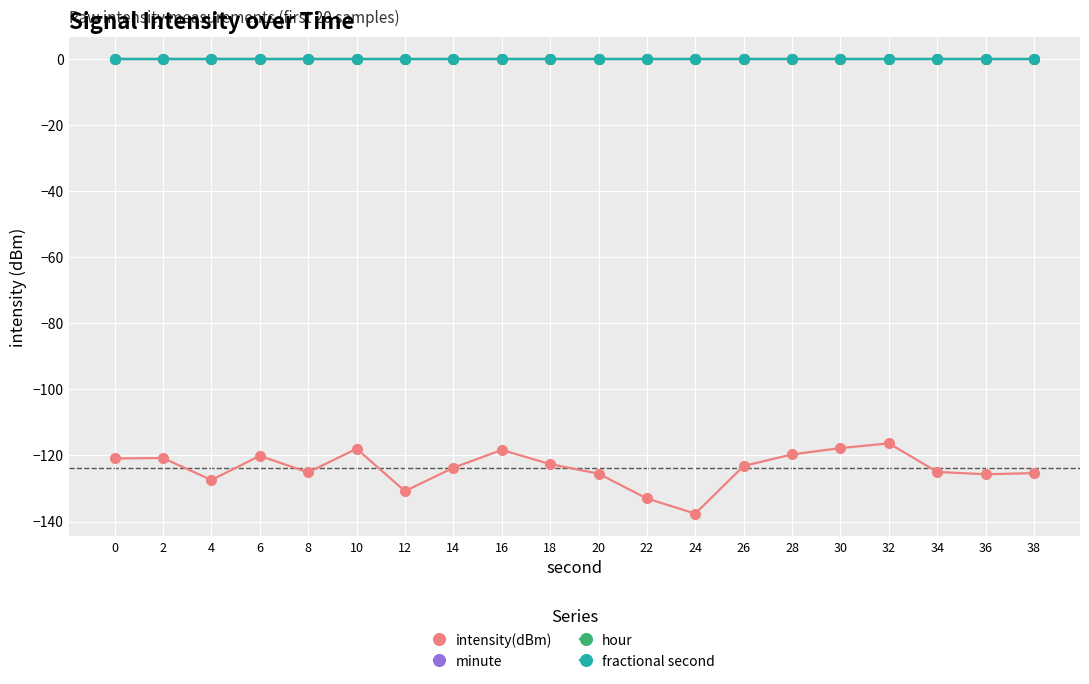

Which has a higher value, 34 or 24?

34